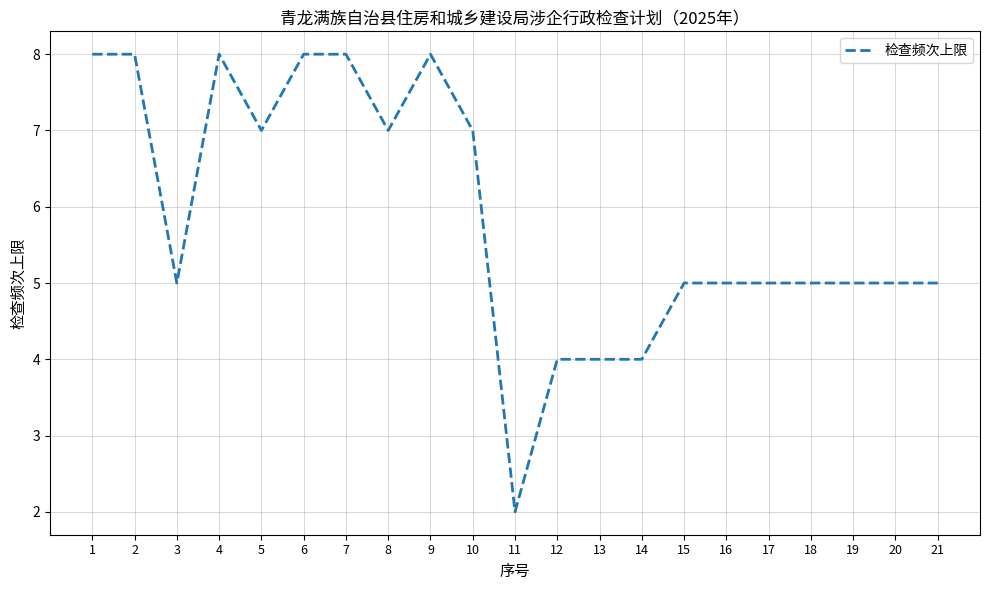

What is the difference between the values at 9 and 3?

3